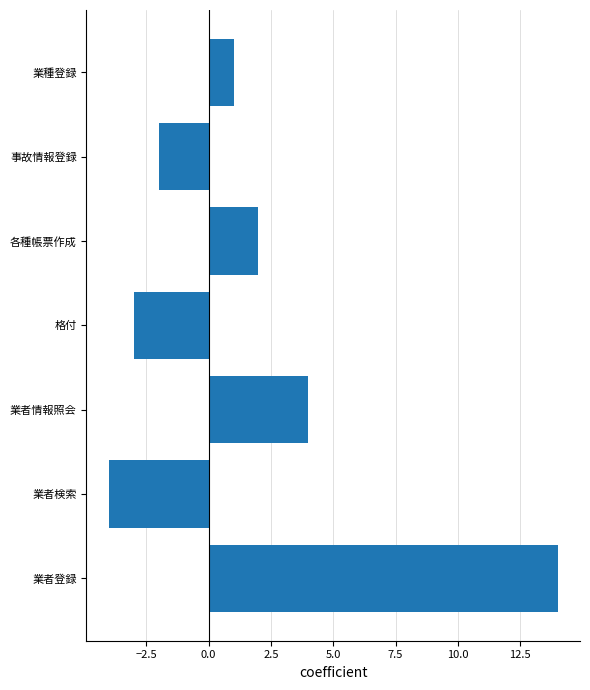

What is the greatest value displayed?

14